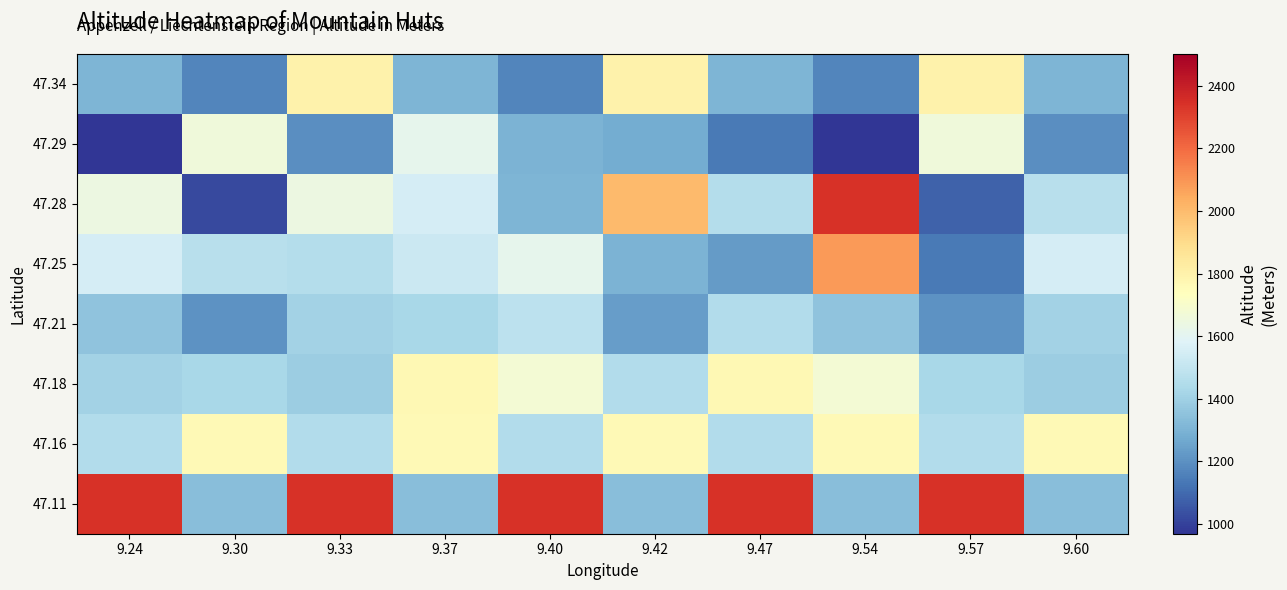

Reading left to right, what are all the values shown in this chart?

47.11: 9.24=2343	9.30=1337	9.33=2343	9.37=1337	9.40=2343	9.42=1337	9.47=2343	9.54=1337	9.57=2343	9.60=1337
47.16: 9.24=1450	9.30=1759	9.33=1450	9.37=1759	9.40=1450	9.42=1759	9.47=1450	9.54=1759	9.57=1450	9.60=1759
47.18: 9.24=1407	9.30=1428	9.33=1390	9.37=1770	9.40=1677	9.42=1450	9.47=1770	9.54=1677	9.57=1428	9.60=1390
47.21: 9.24=1354	9.30=1204	9.33=1407	9.37=1428	9.40=1483	9.42=1235	9.47=1450	9.54=1354	9.57=1204	9.60=1407
47.25: 9.24=1551	9.30=1471	9.33=1457	9.37=1520	9.40=1613	9.42=1303	9.47=1231	9.54=2085	9.57=1140	9.60=1551
47.28: 9.24=1644	9.30=1020	9.33=1644	9.37=1551	9.40=1309	9.42=1999	9.47=1454	9.54=2343	9.57=1080	9.60=1471
47.29: 9.24=968	9.30=1662	9.33=1192	9.37=1613	9.40=1303	9.42=1279	9.47=1140	9.54=968	9.57=1662	9.60=1192
47.34: 9.24=1309	9.30=1167	9.33=1795	9.37=1309	9.40=1167	9.42=1795	9.47=1309	9.54=1167	9.57=1795	9.60=1309